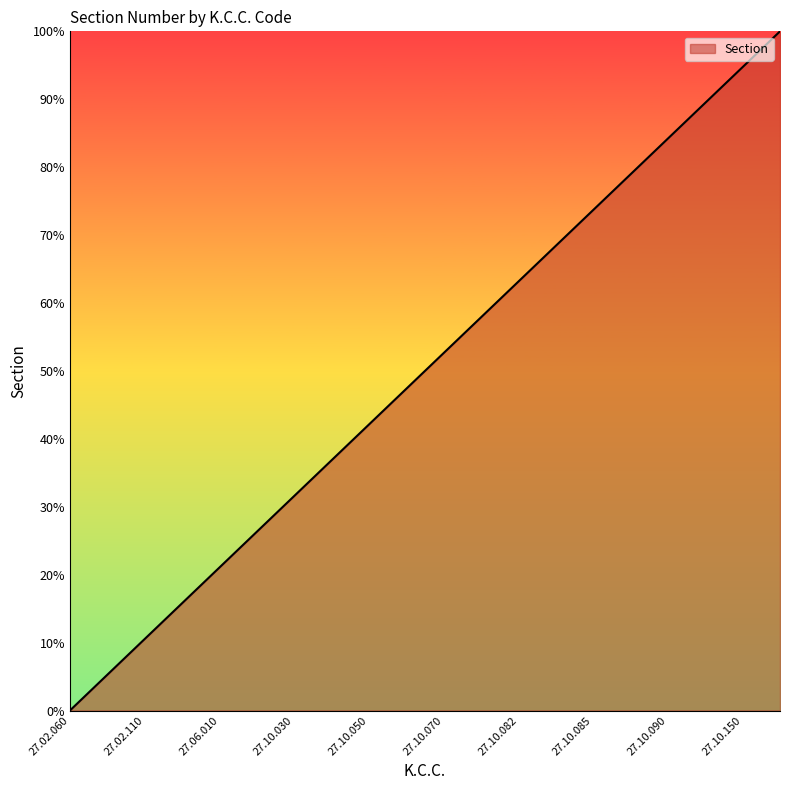

What is the greatest value displayed?

100.0